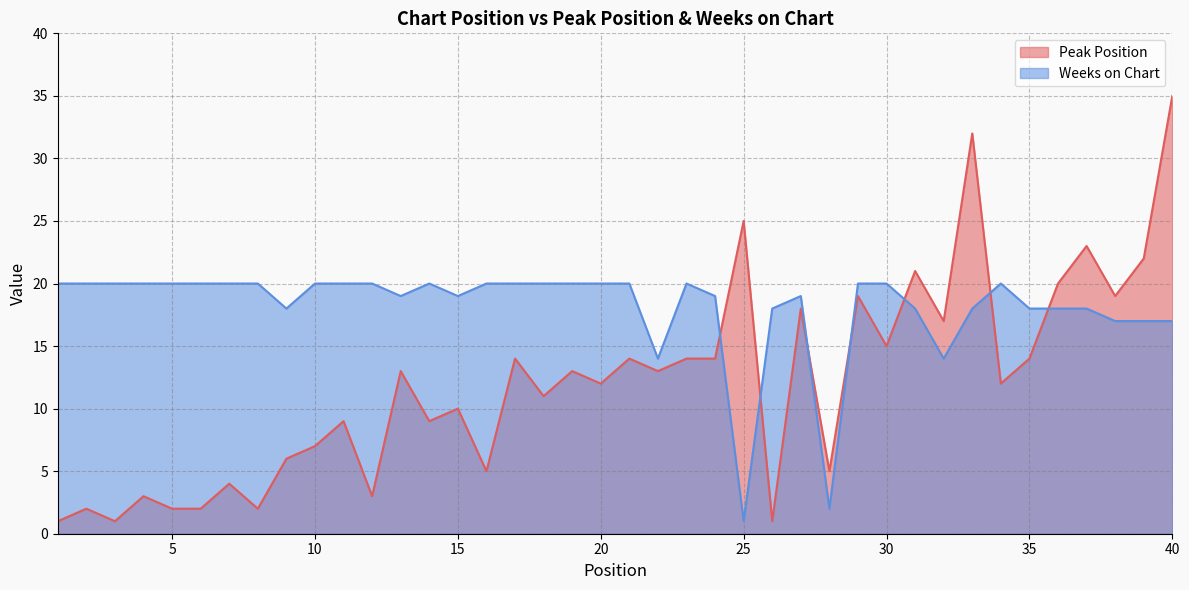

What is the sum of the Peak Position values at 18 and 34?

23